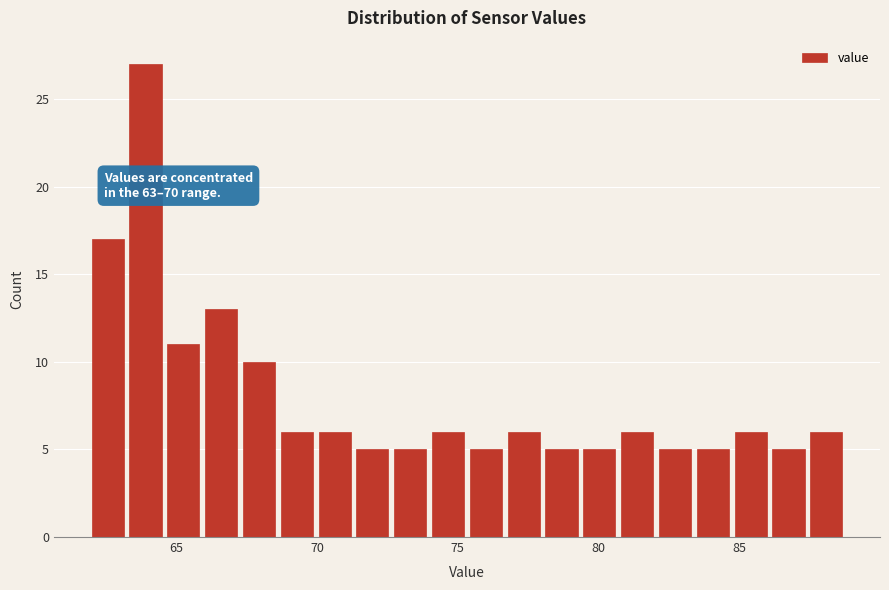

Around what value on the x-axis is the tallest bar? Give the approximate position of its centre, as read against the axis.

64.0